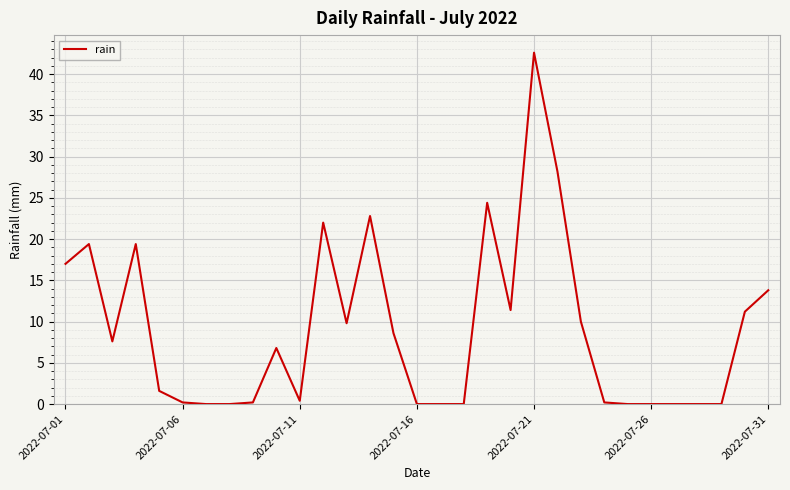

What is the difference between the maximum and minimum values?

42.6